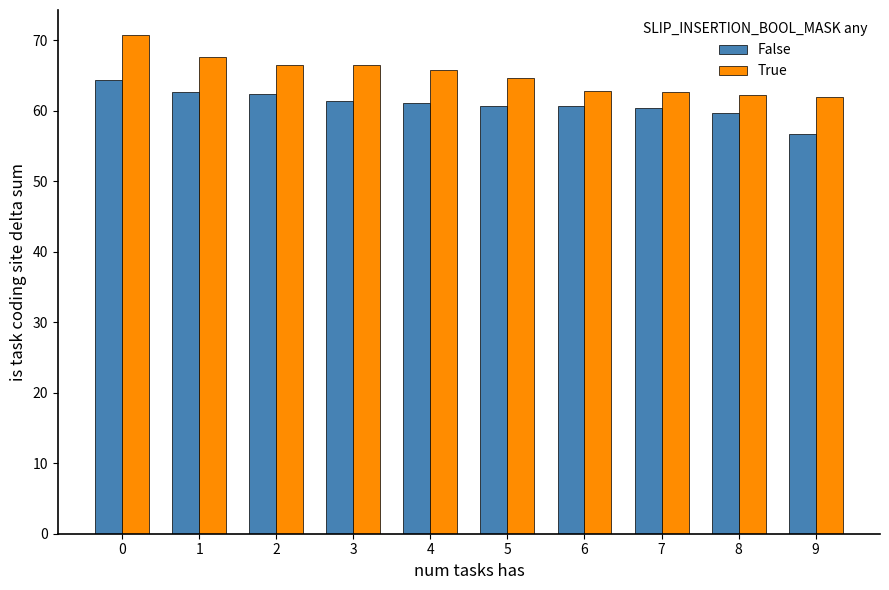

Count the number of categories in the chart.

10